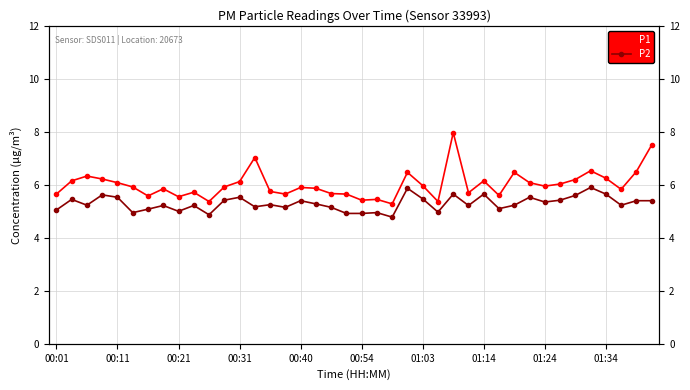

What are all the series names shown in the legend?

P1, P2